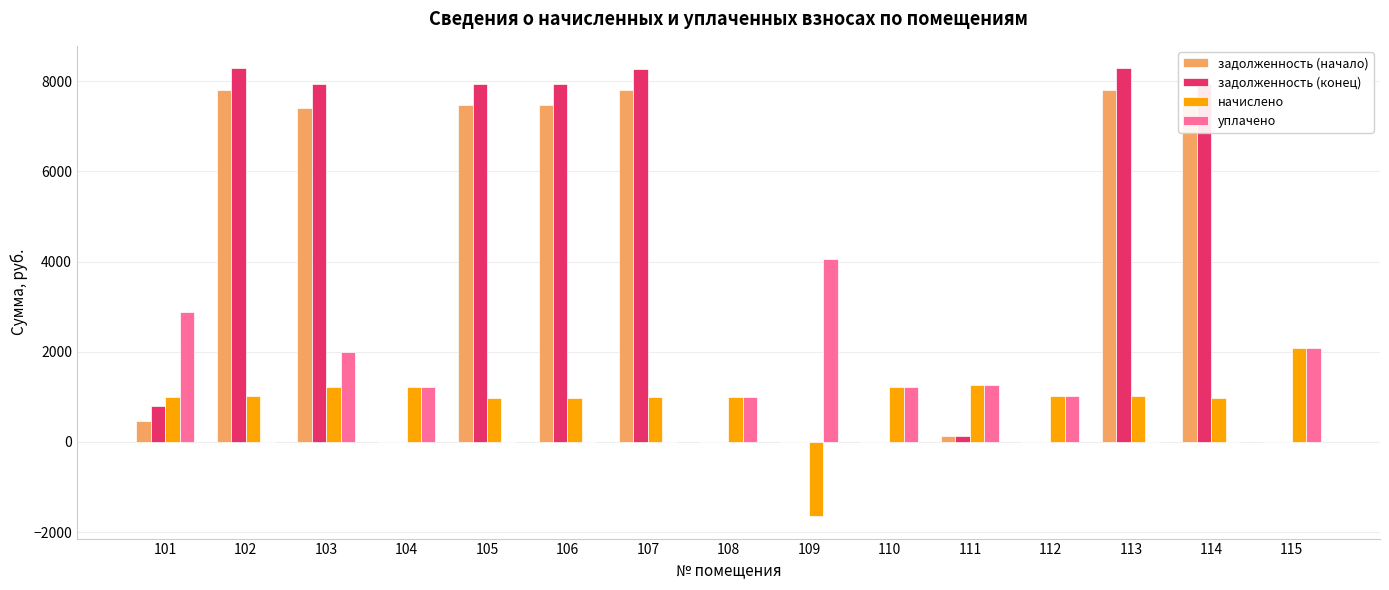

How many series are shown in this chart?

4